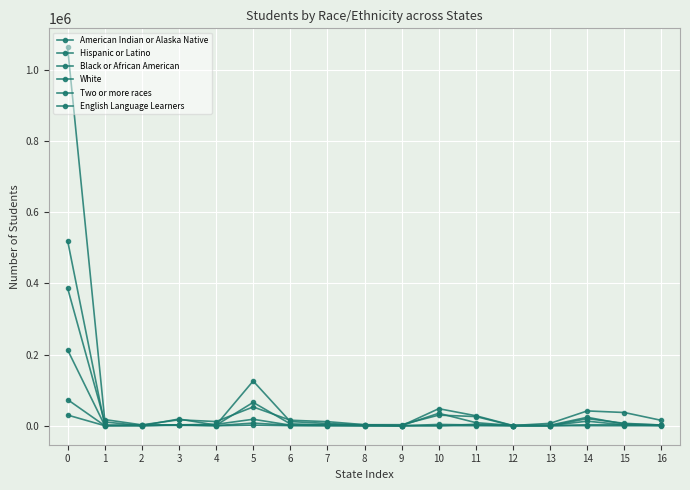

What is the average value of the Two or more races series?

5864